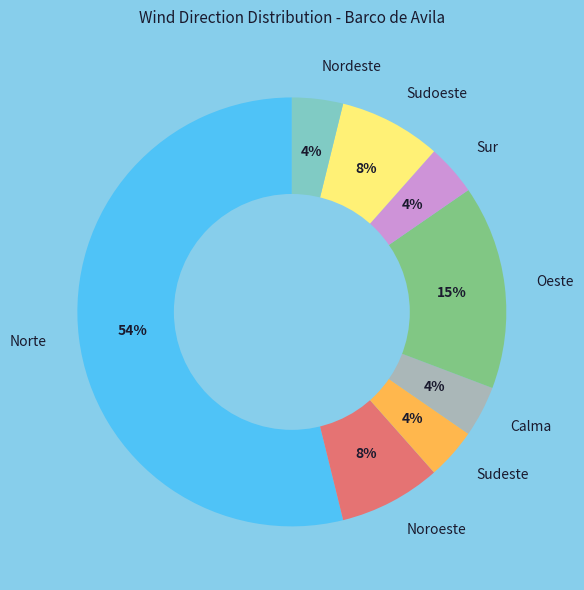

Which has a higher value, Oeste or Nordeste?

Oeste